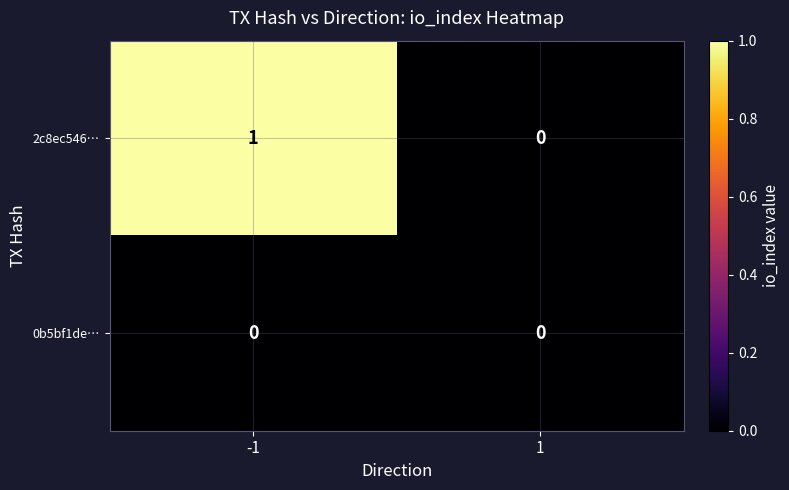

Between -1 and 1, which series saw the biggest shift?

2c8ec546…